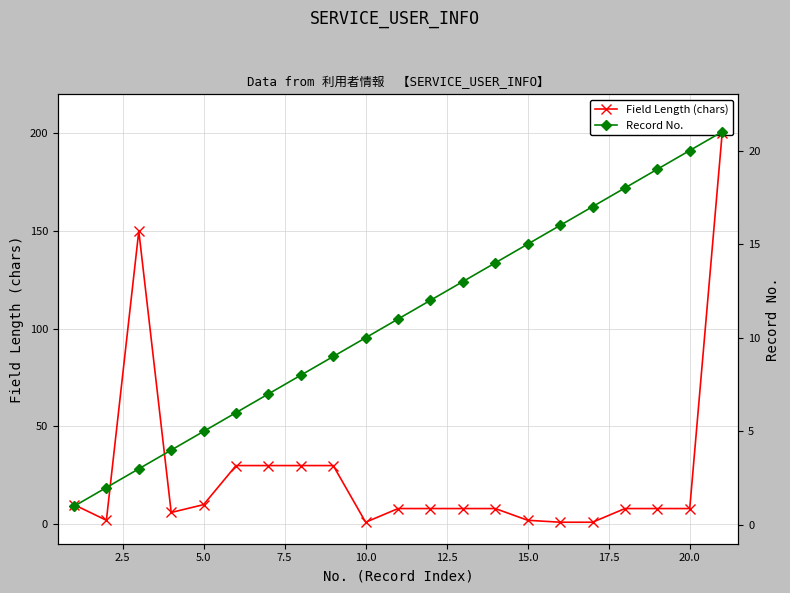

What are all the series names shown in the legend?

Field Length (chars), Record No.